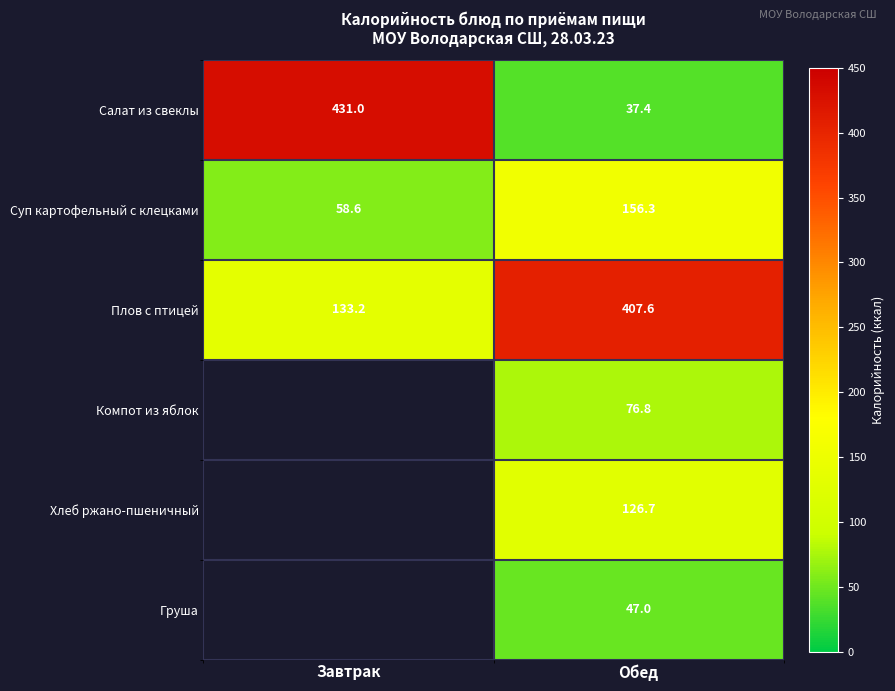

List the labels in order of Суп картофельный с клецками value, largest first.

Обед, Завтрак